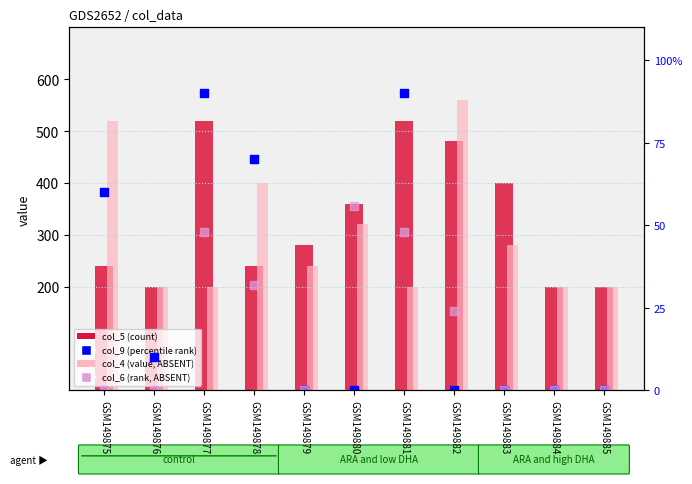

What are all the series names shown in the legend?

col_5 (count), col_4 (value, ABSENT), col_9 (percentile rank), col_6 (rank, ABSENT)